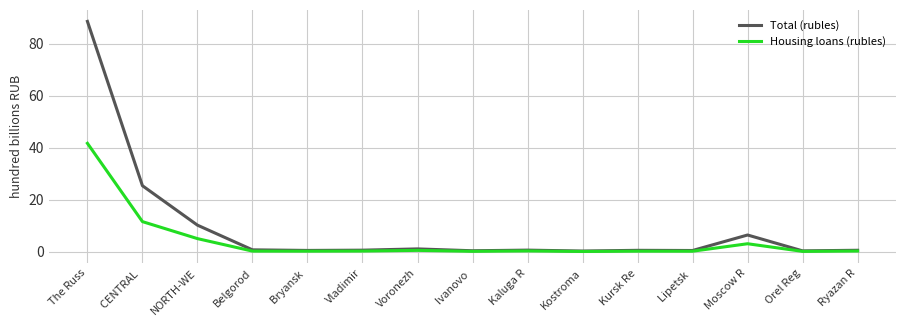

At which label does Total (rubles) reach its peak?

The Russ